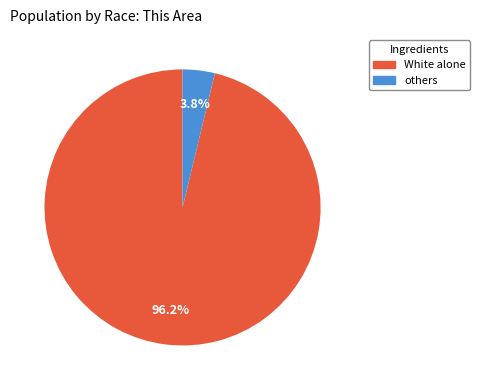

To the nearest percent, what is the difference between the largest and smallest slice percentages?

92%